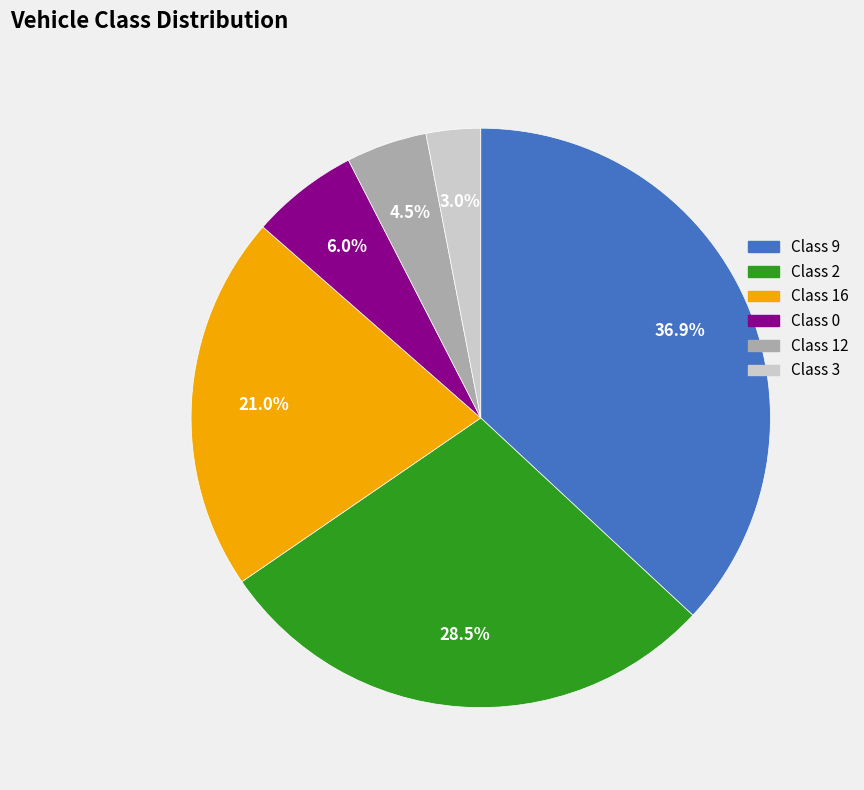

To the nearest percent, what percentage of the pie is Class 9?

37%